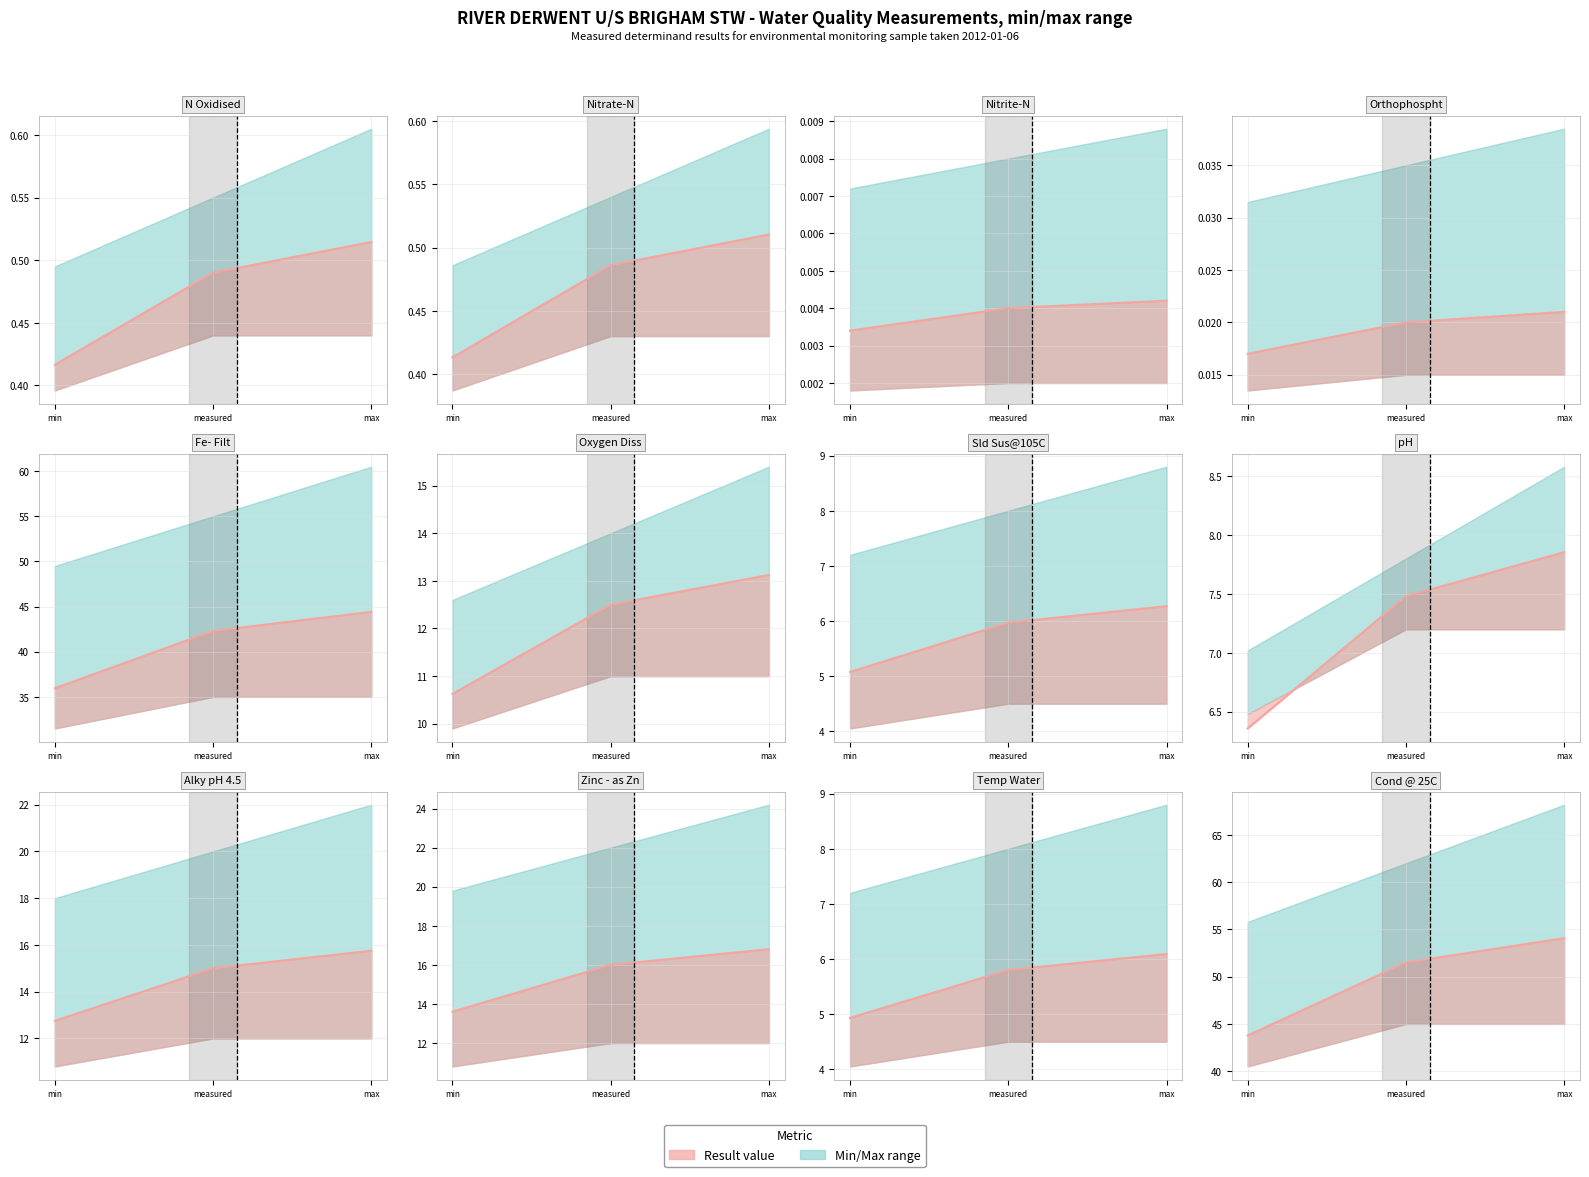

Where is max_range nearest to the value 54?

Fe- Filt